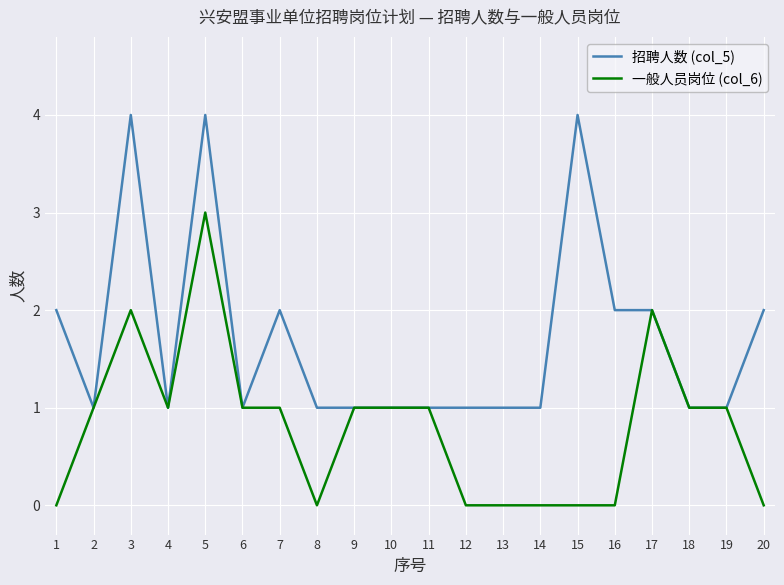

The value of 招聘人数 (col_5) at 16 is 2. True or false?

True